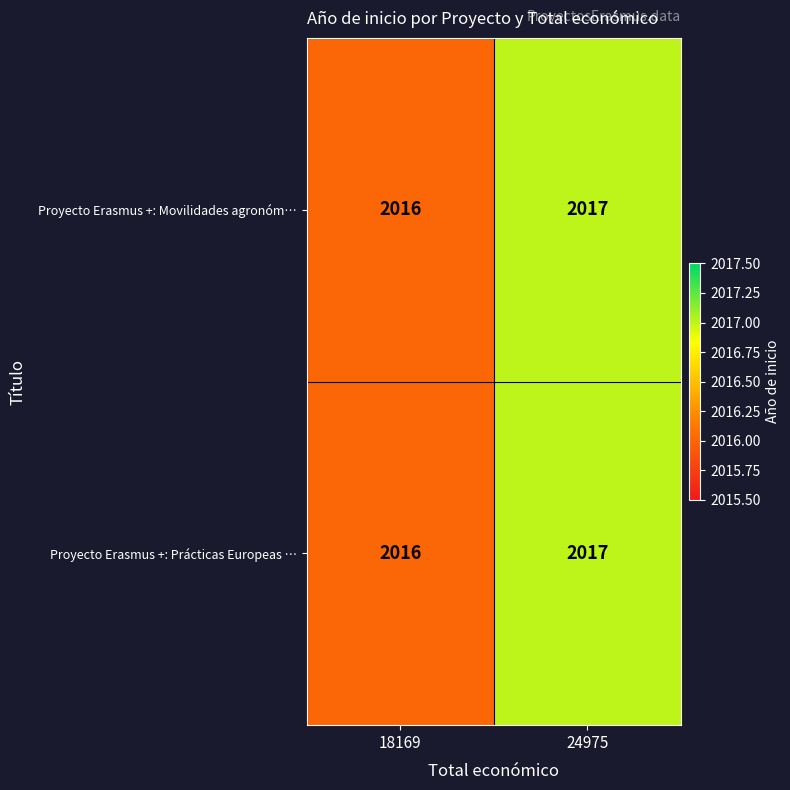

The value of Proyecto Erasmus +: Movilidades agronóm… at 24975 is 2017. True or false?

True